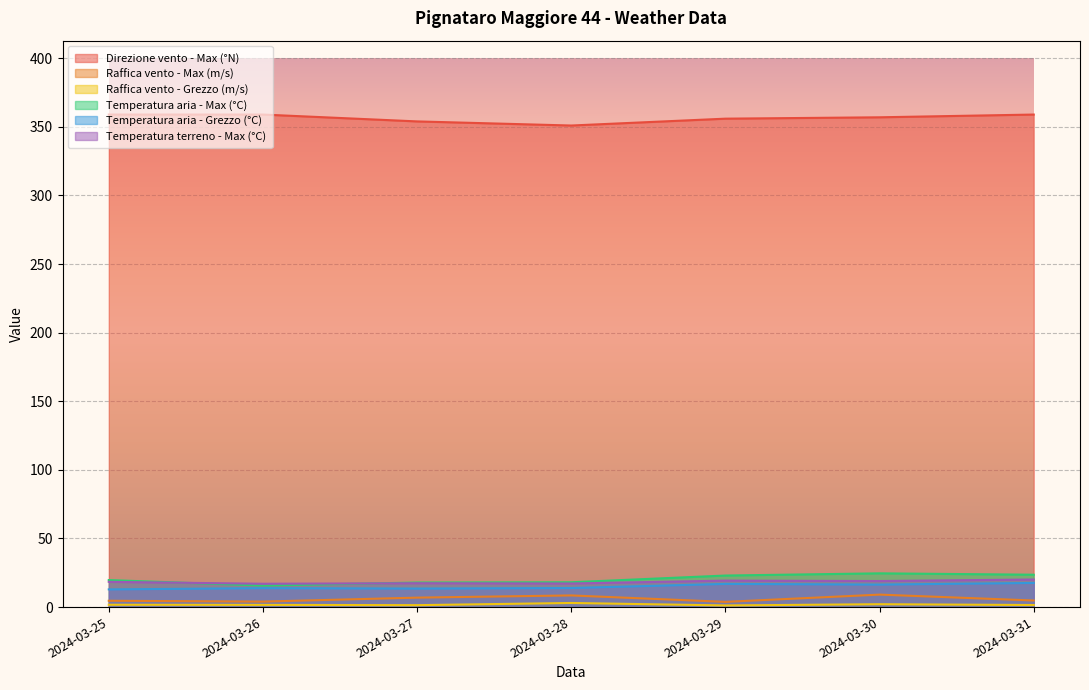

Which category has the highest value in the Raffica vento - Max (m/s) series?

2024-03-30